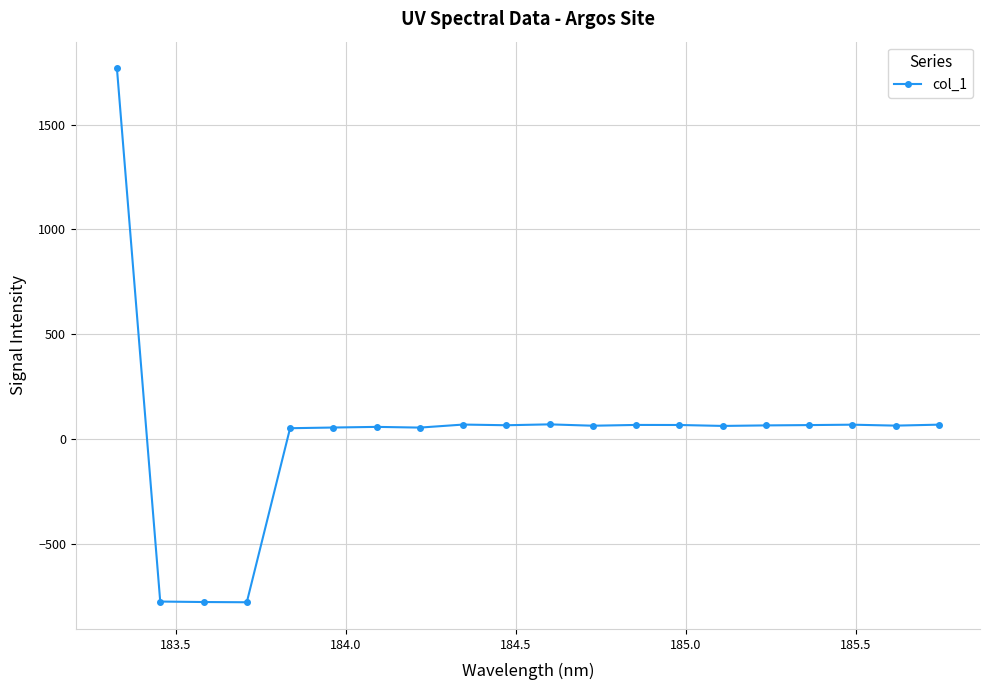

Does the chart have visible grid lines?

Yes